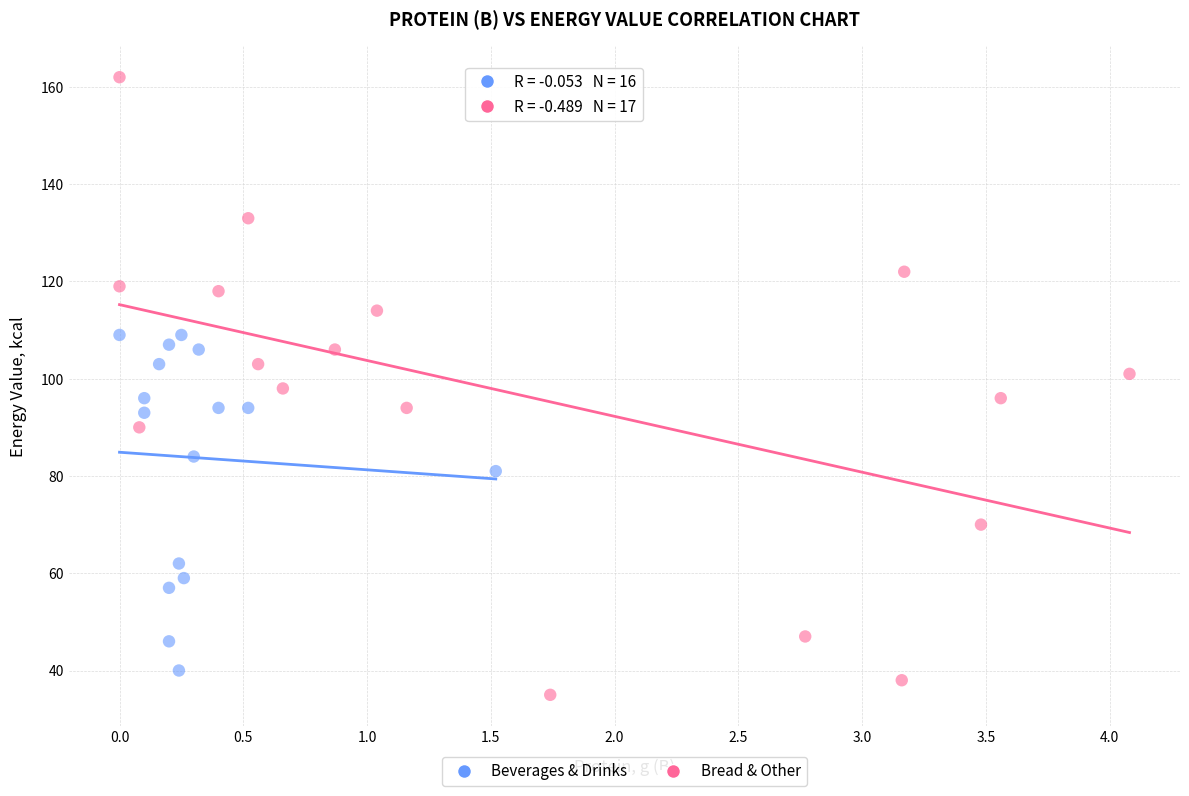

Which series has the largest Y range (max minus min)?

Bread & Other